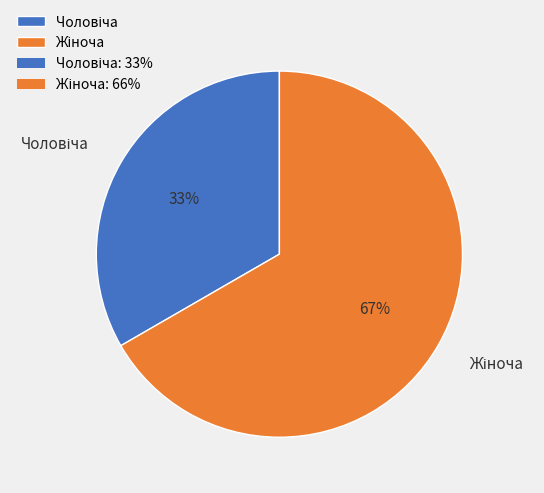

Does any single category account for the majority?

Yes